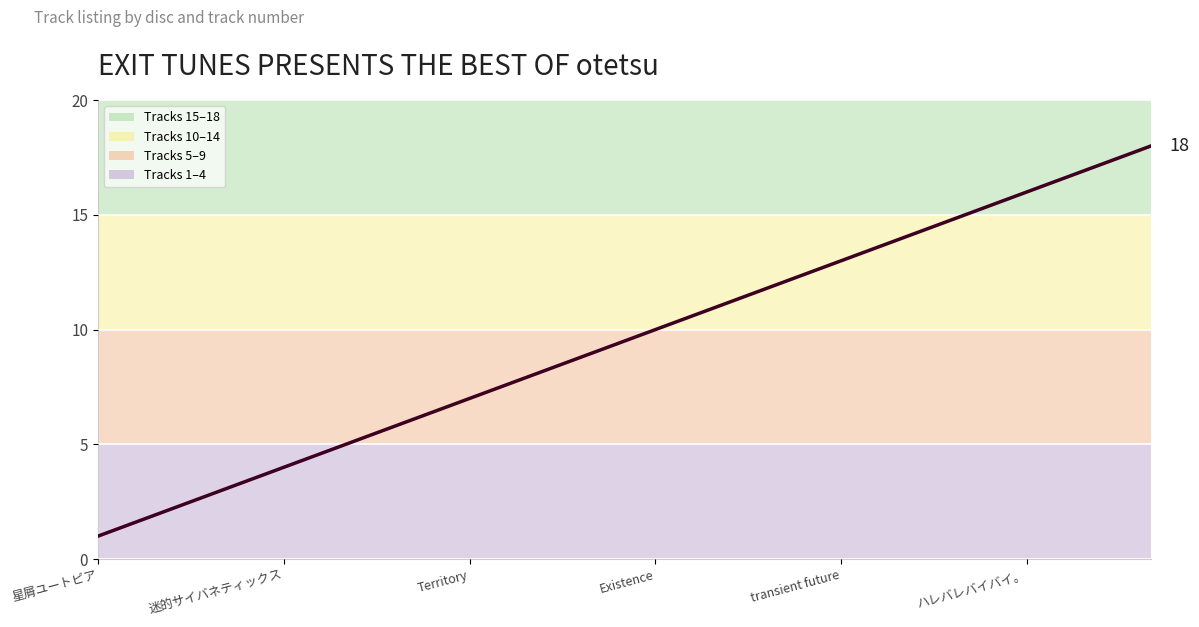

What is the difference between the maximum and minimum values?

17